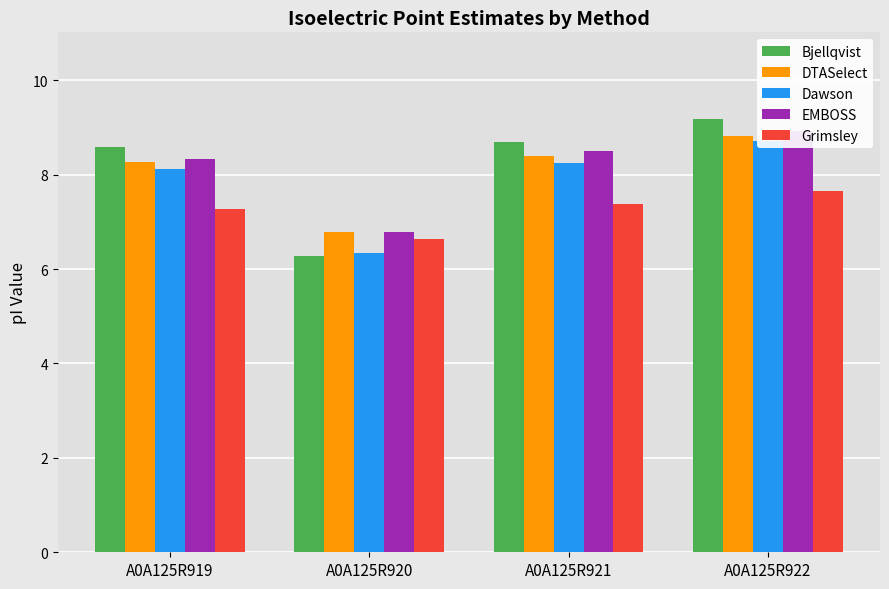

Does the chart contain stacked bars?

No